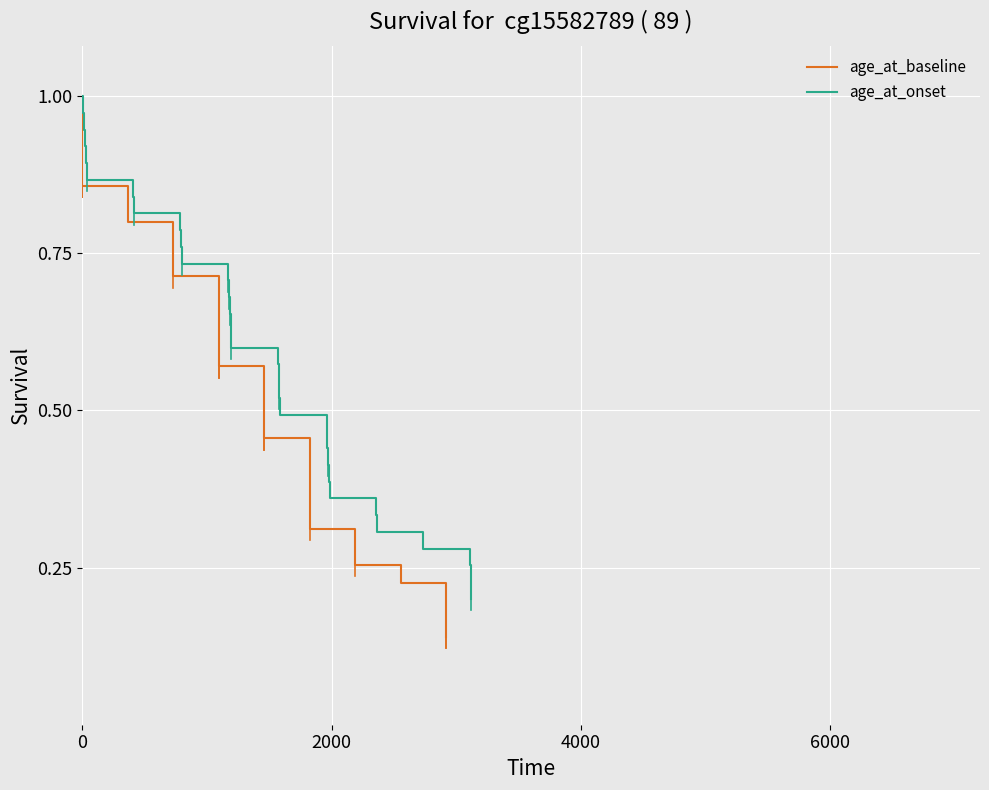

What is the lowest value of the age_at_onset series?

0.2